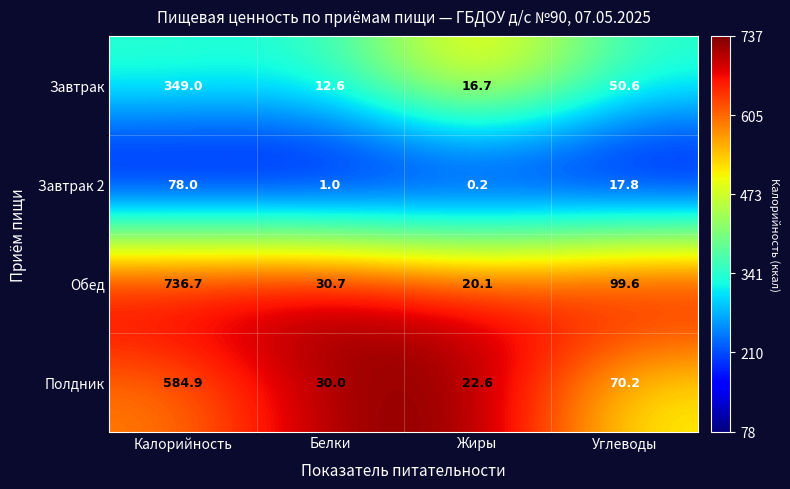

What is the maximum value for Полдник?

584.9